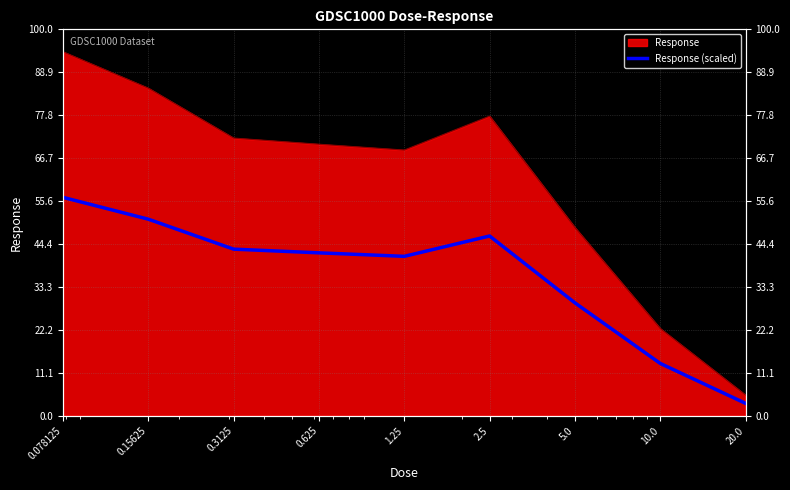

Reading right to left, what are all the values shown in this chart?

20.0=3.2	10.0=13.5	5.0=29.2	2.5=46.5	1.25=41.3	0.625=42.2	0.3125=43.1	0.15625=50.9	0.078125=56.5